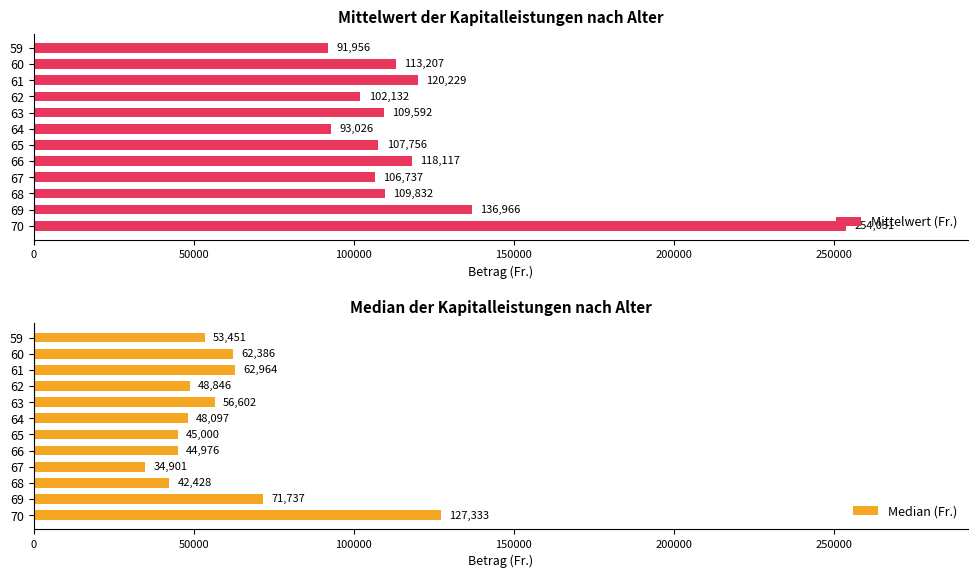

The value of Mittelwert (Fr.) at 61 is 59774.9. True or false?

False